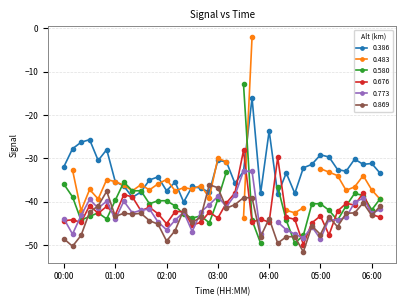

What is the sum of all 0.869 values?

-1670.2